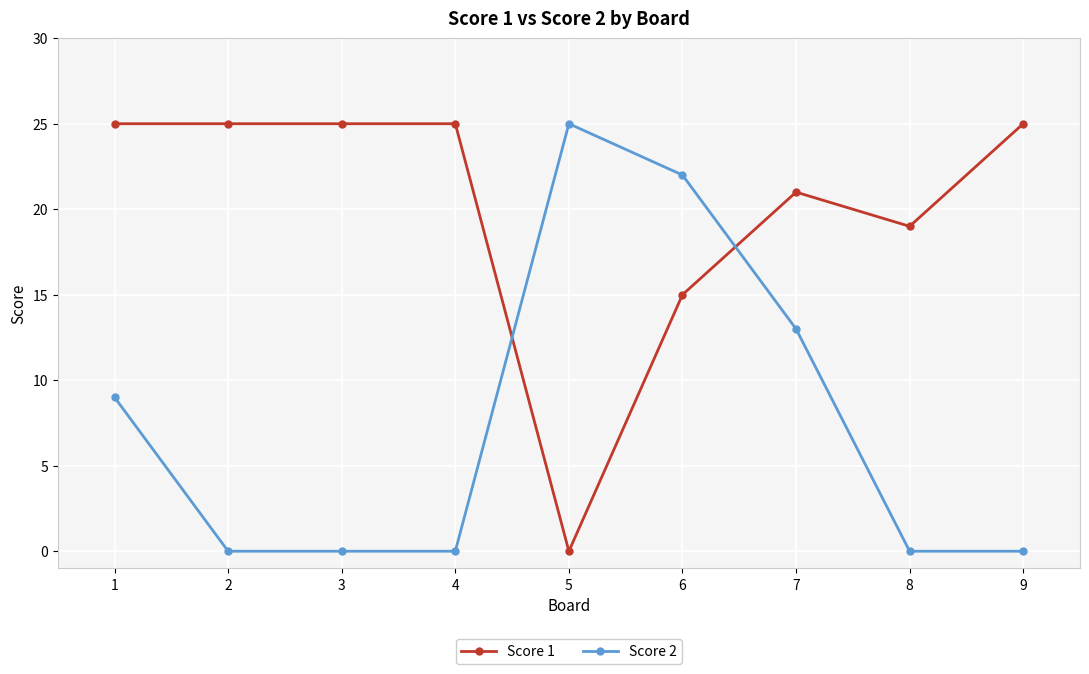

Reading right to left, extract all data points from this chart.

Score 1: 9=25	8=19	7=21	6=15	5=0	4=25	3=25	2=25	1=25
Score 2: 9=0	8=0	7=13	6=22	5=25	4=0	3=0	2=0	1=9